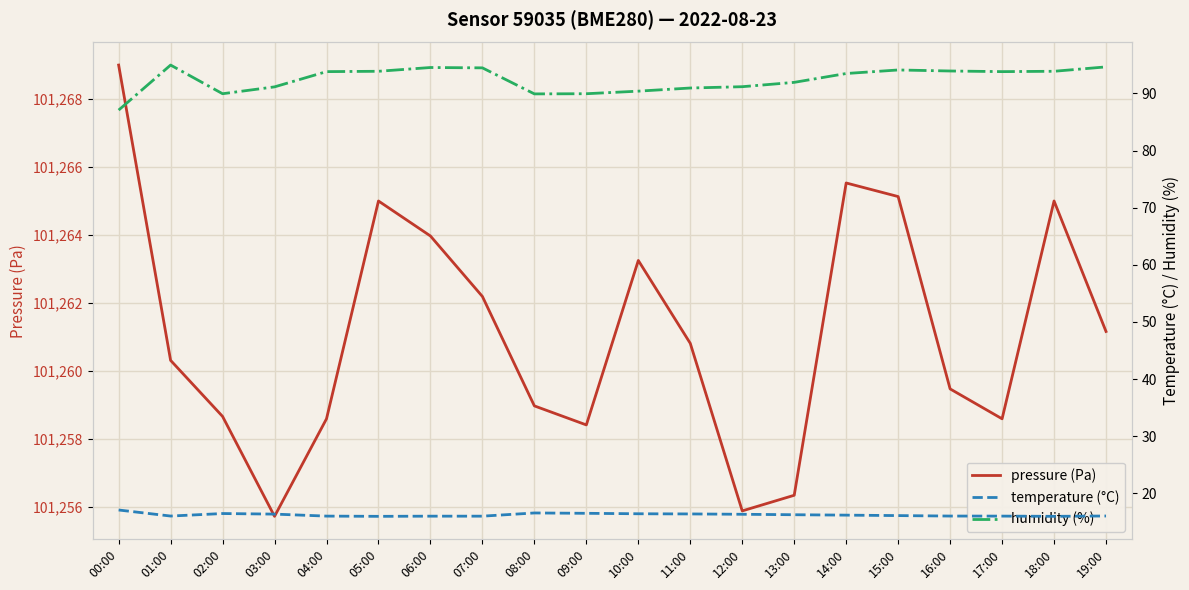

What is the label of the 2nd point from the left?

01:00